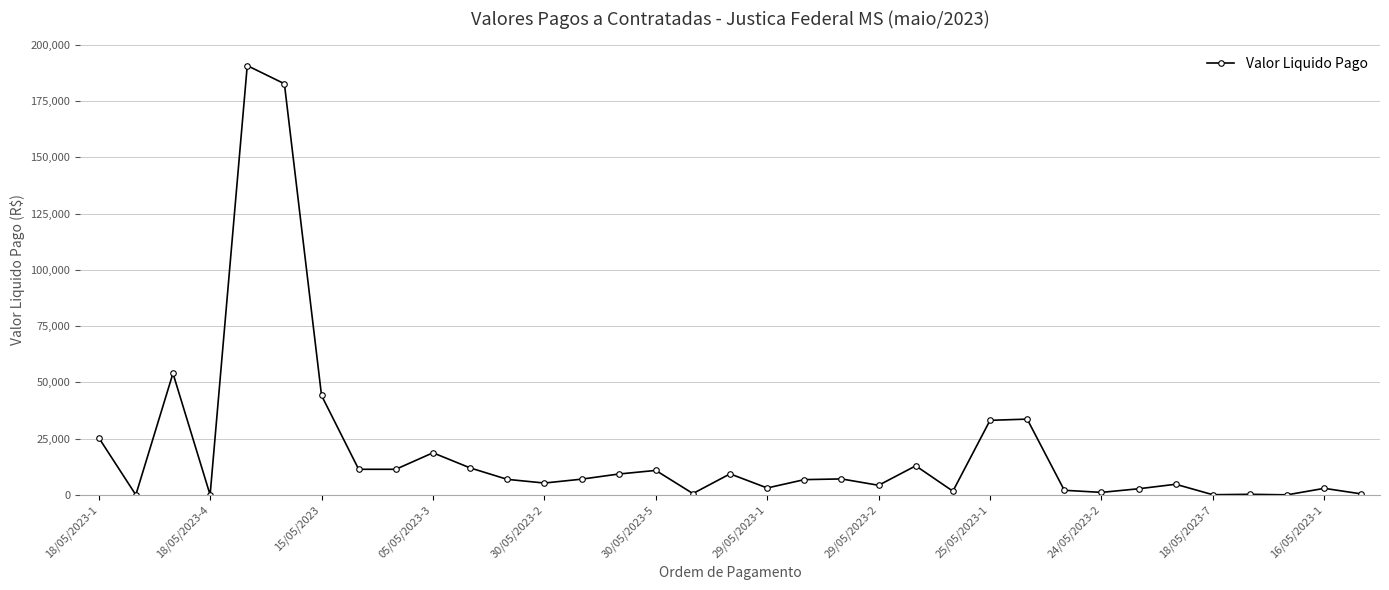

What is the greatest value displayed?

190810.1